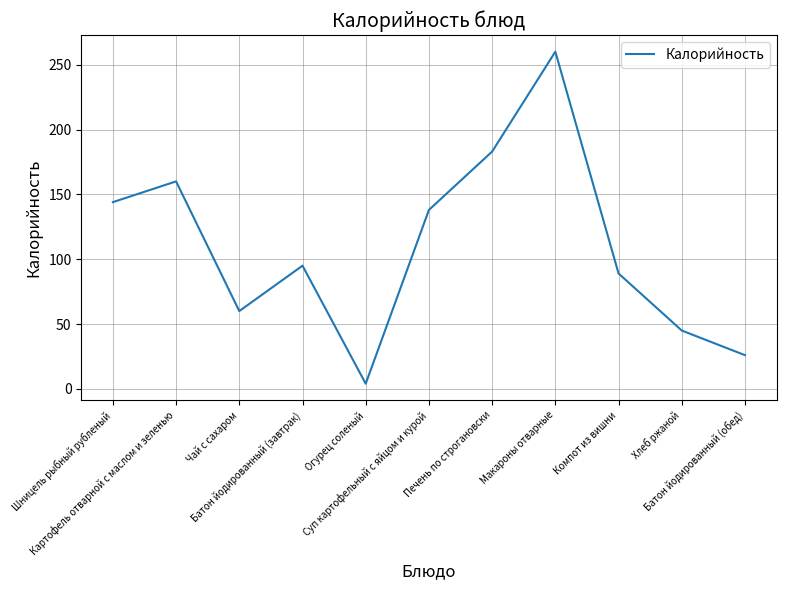

Count the number of categories in the chart.

11